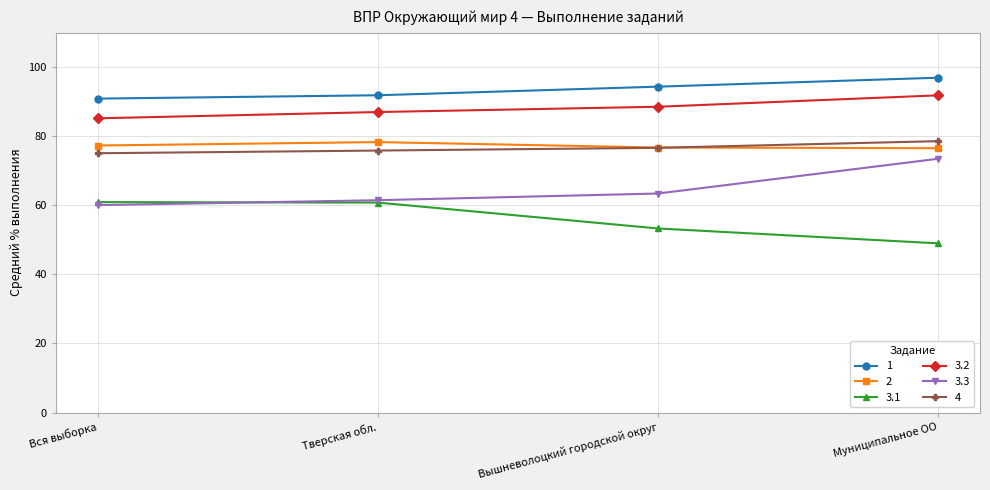

What position from the left is Муниципальное ОО?

4